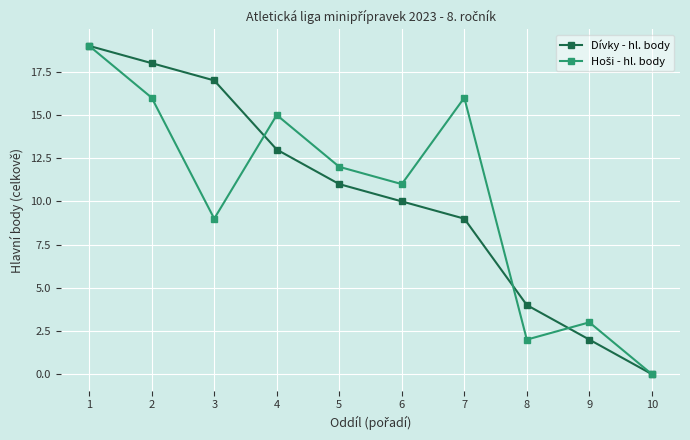

Is it true that Dívky - hl. body equals 11 at 10?

False